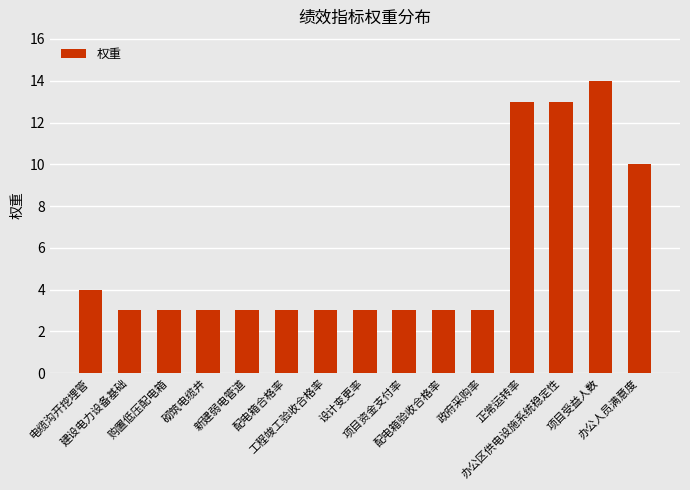

What is the minimum value shown in the chart?

3